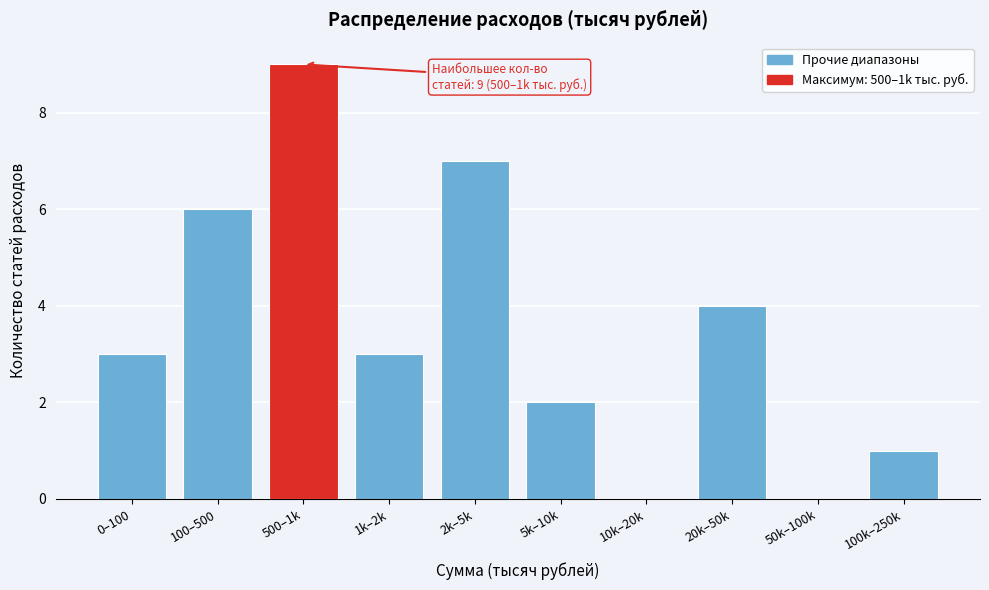

Reading left to right, transcribe all the data shown in this chart.

0–100=3	100–500=6	500–1k=9	1k–2k=3	2k–5k=7	5k–10k=2	10k–20k=0	20k–50k=4	50k–100k=0	100k–250k=1